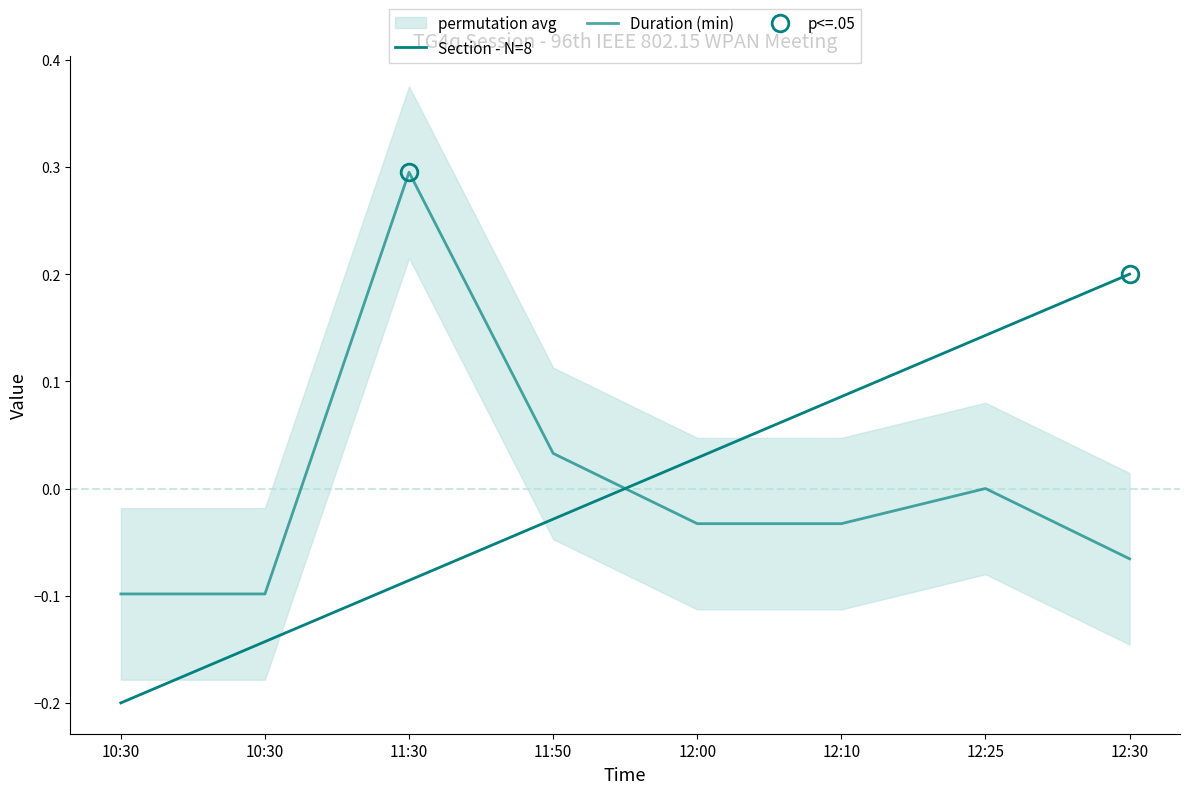

Reading right to left, extract all data points from this chart.

Section - N=8: 12:30=0.2	12:25=0.1	12:10=0.1	12:00=0.0	11:50=-0.0	11:30=-0.1	10:30=-0.1	10:30=-0.2
Duration (min): 12:30=-0.1	12:25=0.0	12:10=-0.0	12:00=-0.0	11:50=0.0	11:30=0.3	10:30=-0.1	10:30=-0.1